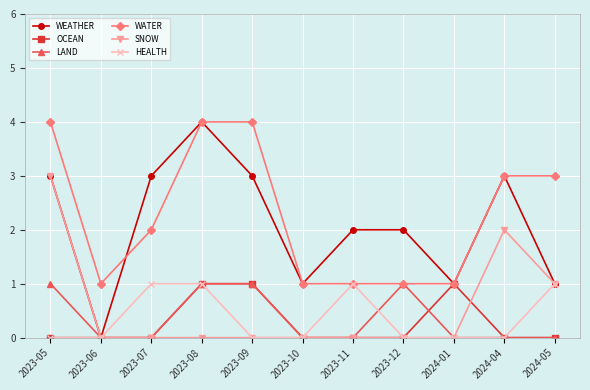

Reading left to right, list all the values displayed in this chart.

WEATHER: 2023-05=3	2023-06=0	2023-07=3	2023-08=4	2023-09=3	2023-10=1	2023-11=2	2023-12=2	2024-01=1	2024-04=3	2024-05=1
OCEAN: 2023-05=0	2023-06=0	2023-07=0	2023-08=1	2023-09=1	2023-10=0	2023-11=0	2023-12=0	2024-01=1	2024-04=0	2024-05=0
LAND: 2023-05=1	2023-06=0	2023-07=0	2023-08=1	2023-09=1	2023-10=0	2023-11=0	2023-12=1	2024-01=0	2024-04=0	2024-05=0
WATER: 2023-05=4	2023-06=1	2023-07=2	2023-08=4	2023-09=4	2023-10=1	2023-11=1	2023-12=1	2024-01=1	2024-04=3	2024-05=3
SNOW: 2023-05=3	2023-06=0	2023-07=0	2023-08=0	2023-09=0	2023-10=0	2023-11=0	2023-12=0	2024-01=0	2024-04=2	2024-05=1
HEALTH: 2023-05=0	2023-06=0	2023-07=1	2023-08=1	2023-09=0	2023-10=0	2023-11=1	2023-12=0	2024-01=0	2024-04=0	2024-05=1